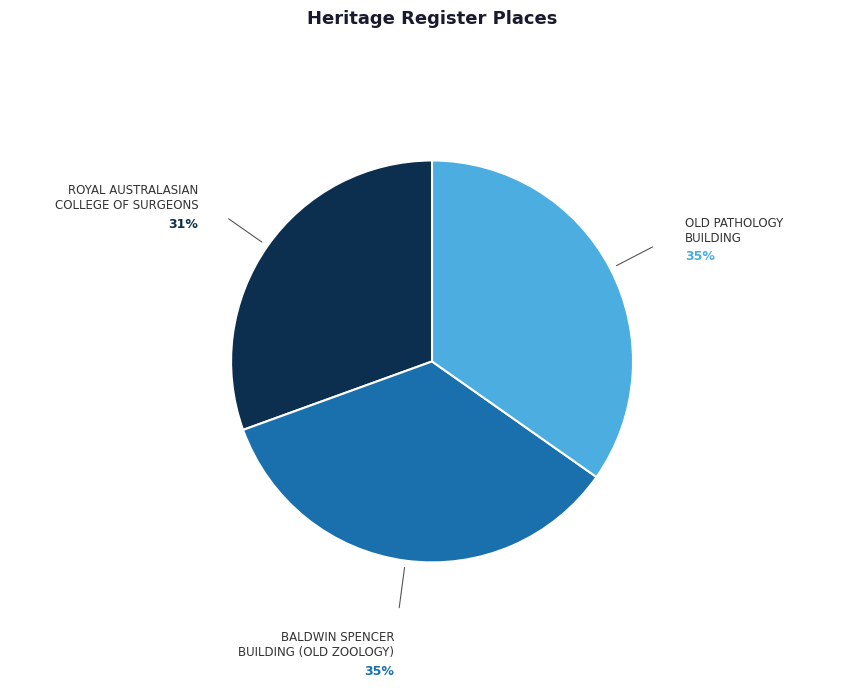

Is there a majority slice in this chart?

No